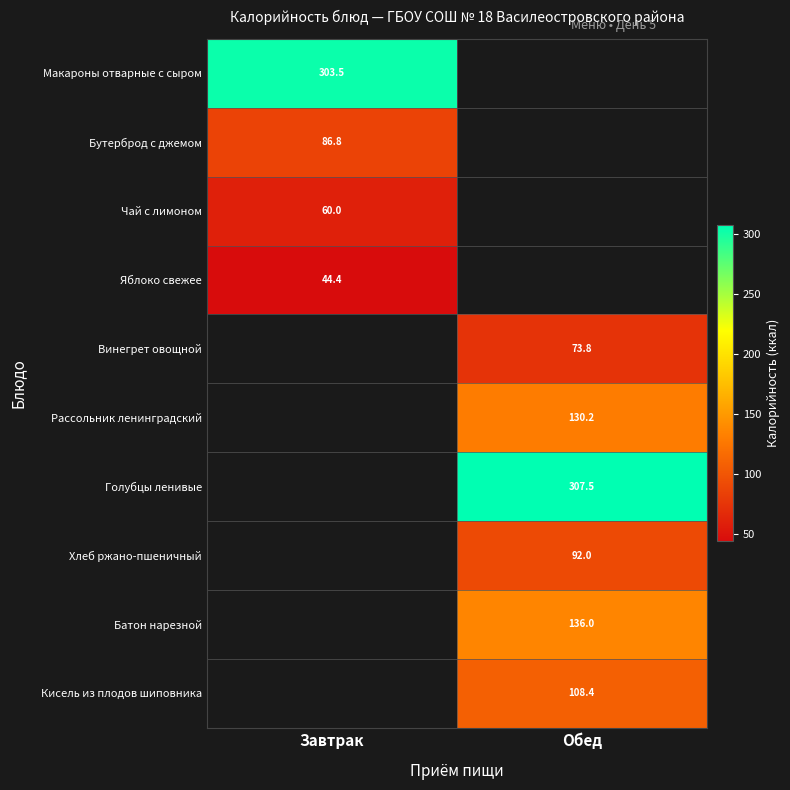

Which has a higher value, Обед or Завтрак?

Завтрак